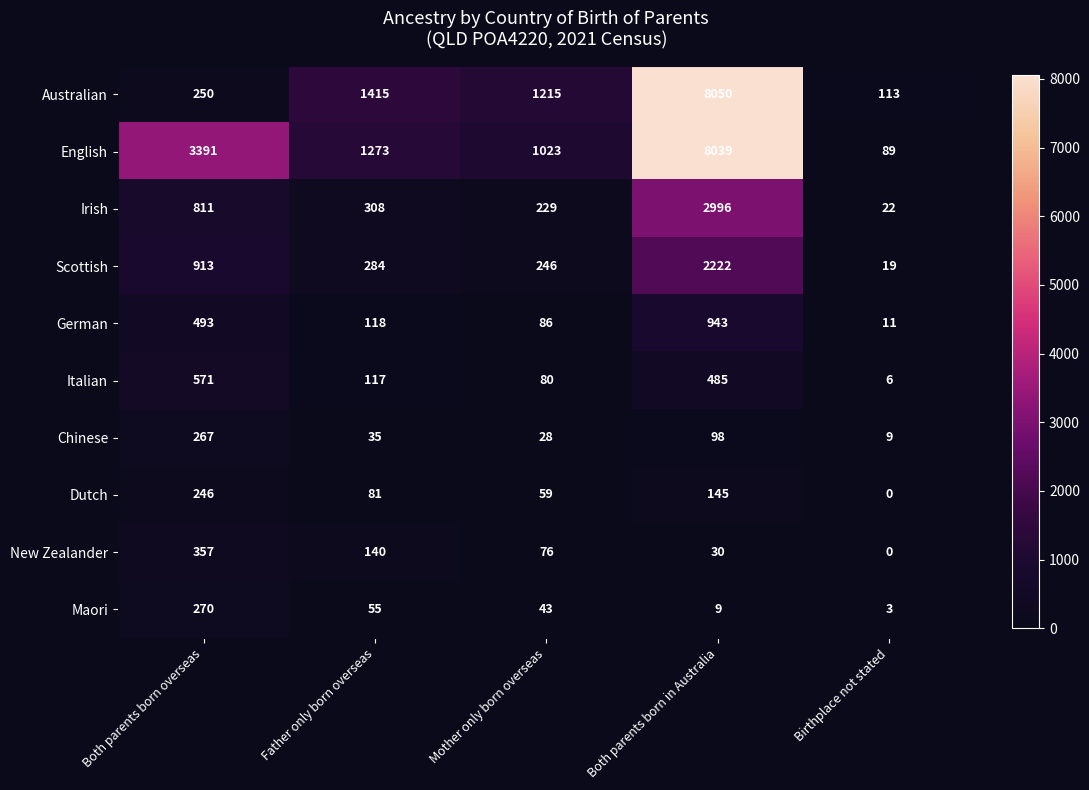

What is the total value across all series at Birthplace not stated?

272